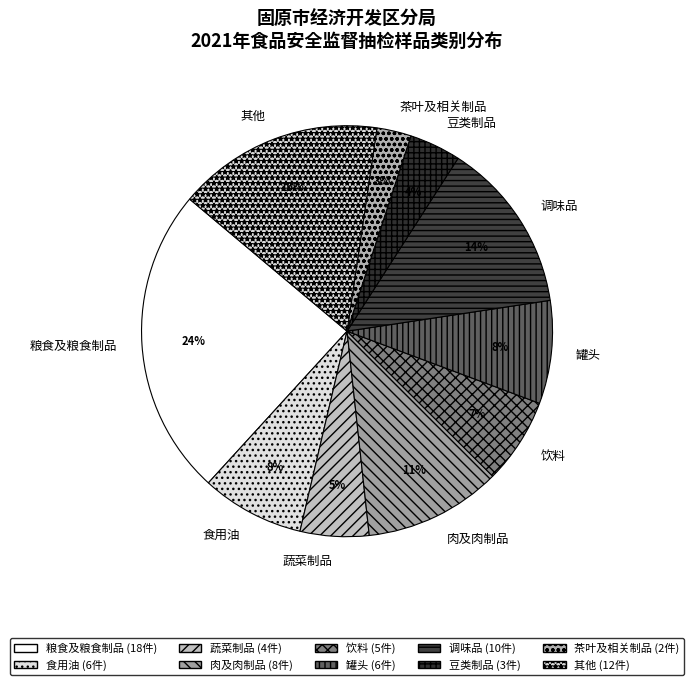

Combined, do 食用油 and 罐头 account for over 50%?

No